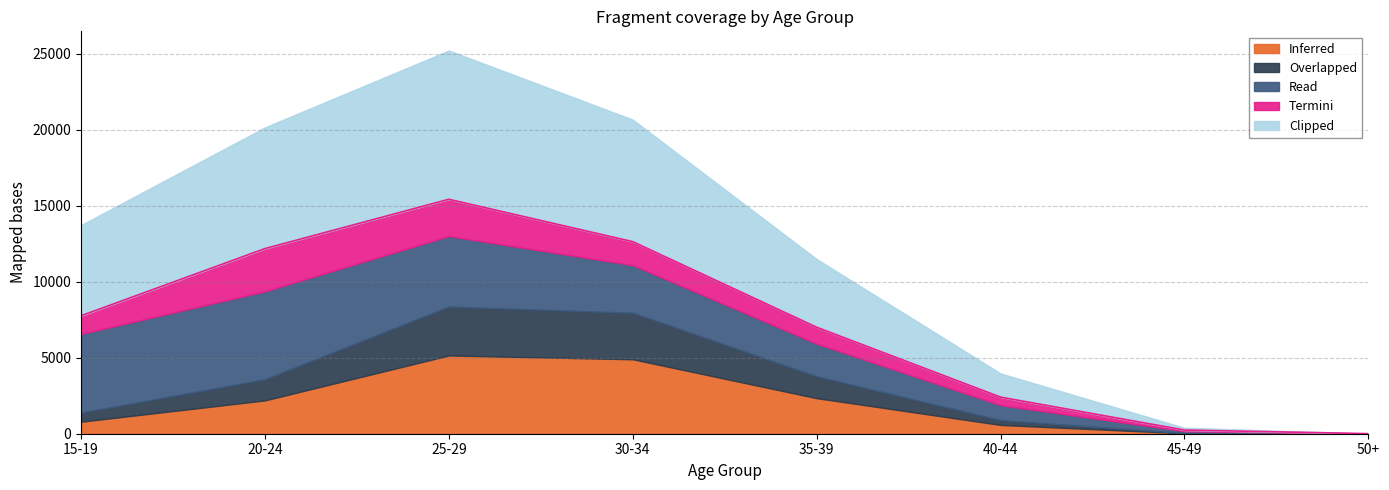

At which category is the sum across all series the highest?

25-29